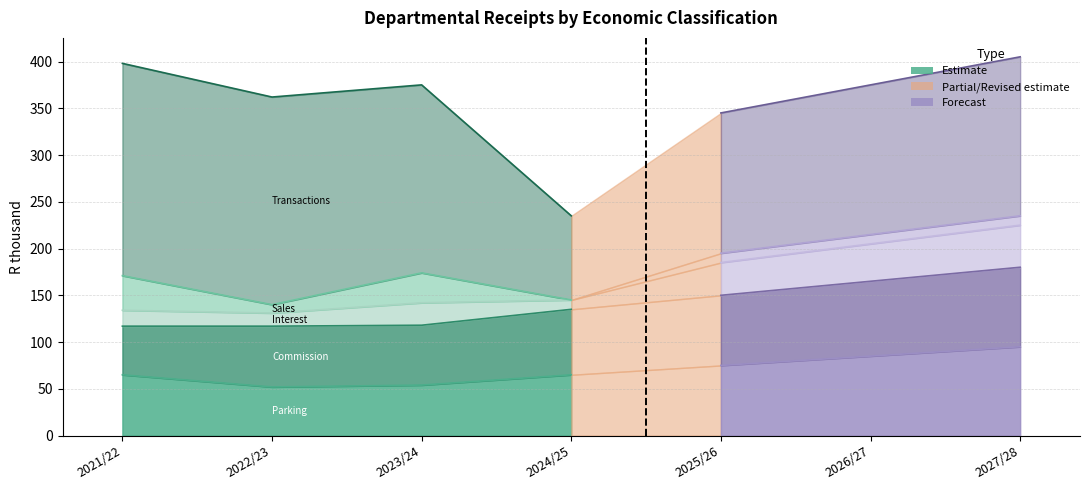

Where does the Sales of capital assets series first go above 10?

2021/22